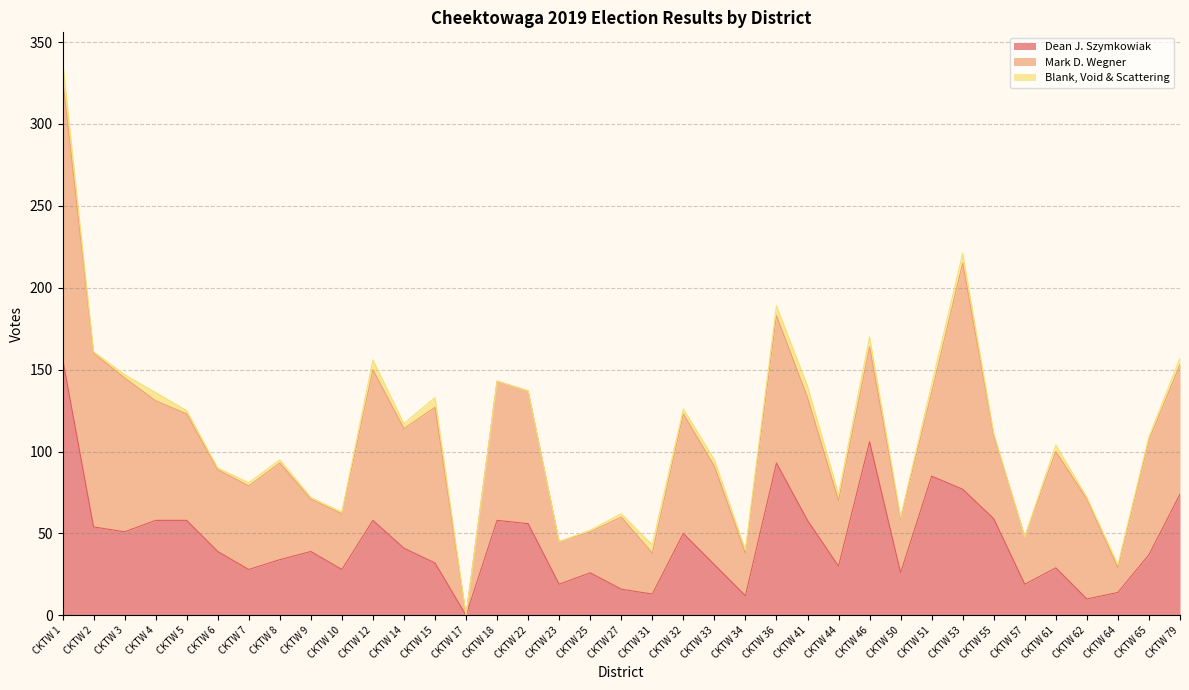

Between CKTW 23 and CKTW 61, which series saw the biggest shift?

Mark D. Wegner